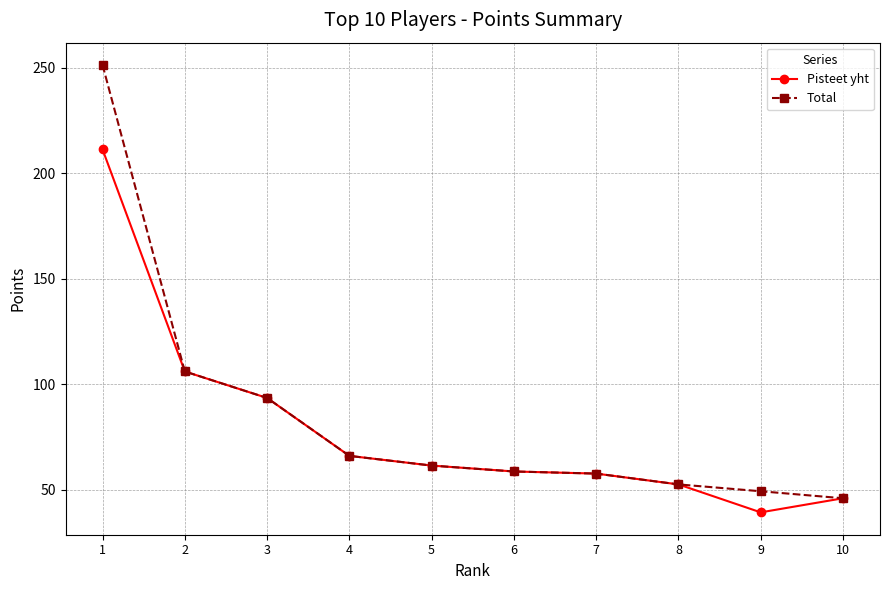

How many categories are shown in the chart?

10